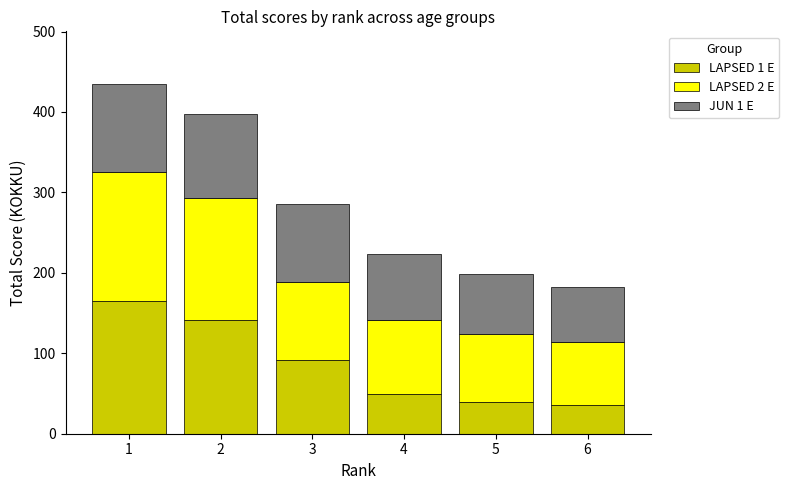

Reading left to right, transcribe the values for LAPSED 1 E.

1=165	2=142	3=92	4=50	5=39	6=36